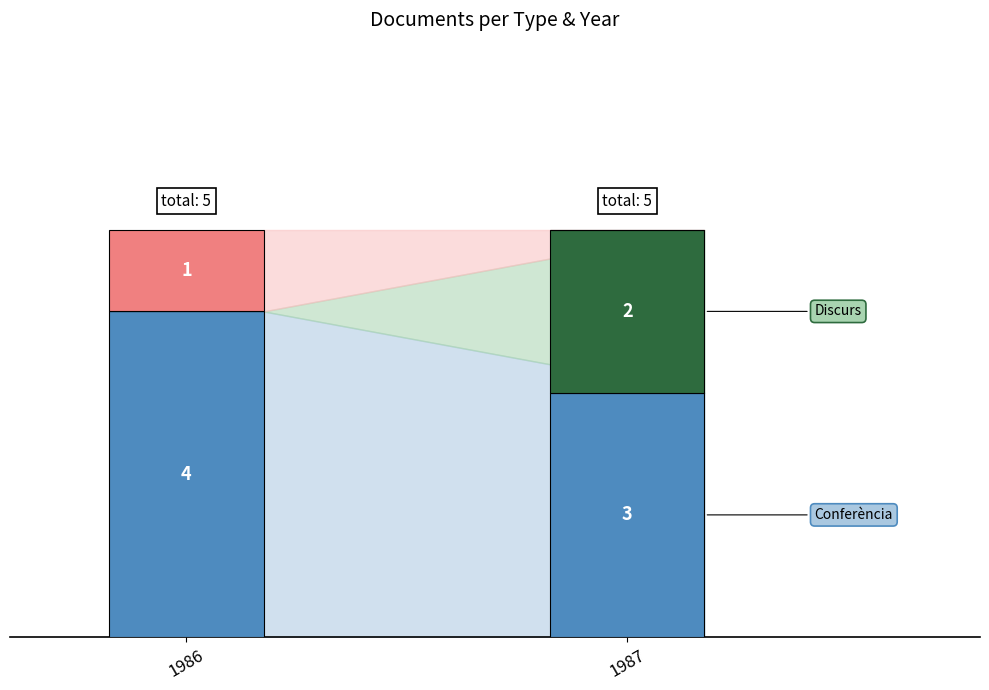

Are the bars horizontal?

No